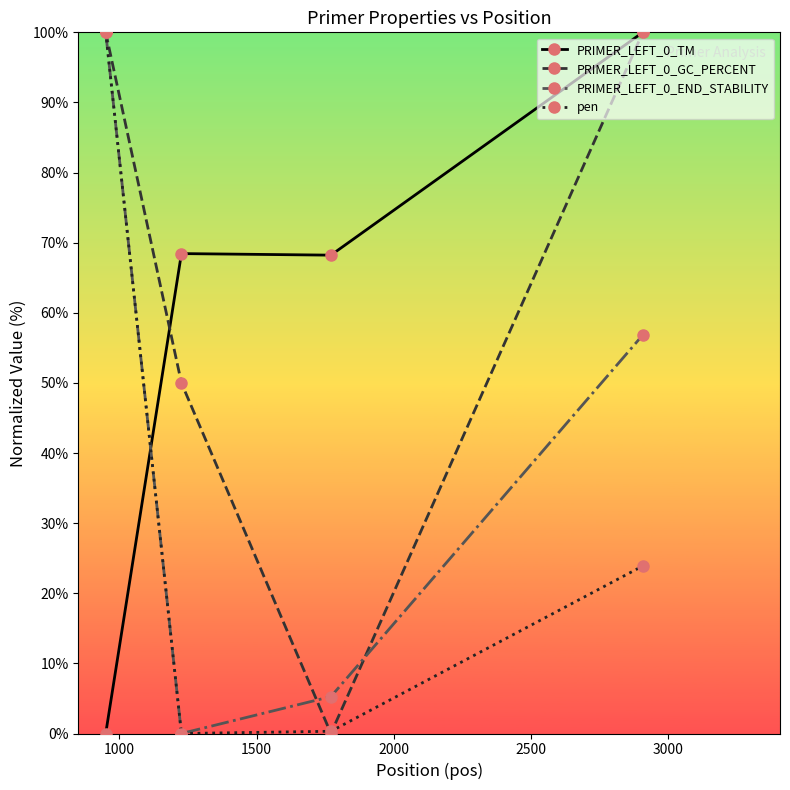

At how many categories does at least one series exceed 21?

4